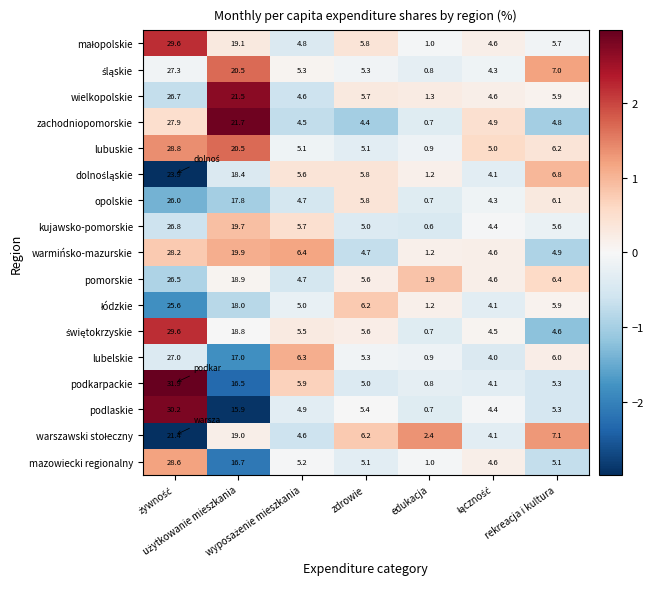

What is the difference between the maximum and minimum values in the lubelskie series?

26.1